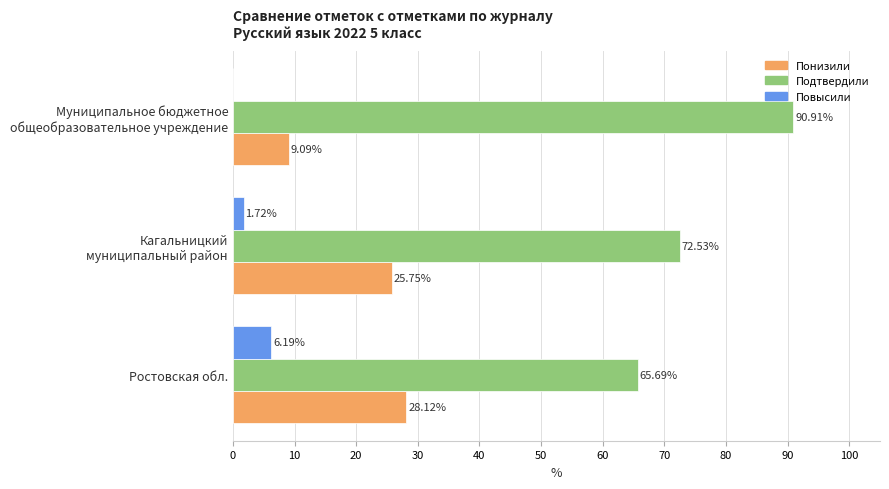

Which series has the largest total across all categories?

Подтвердили